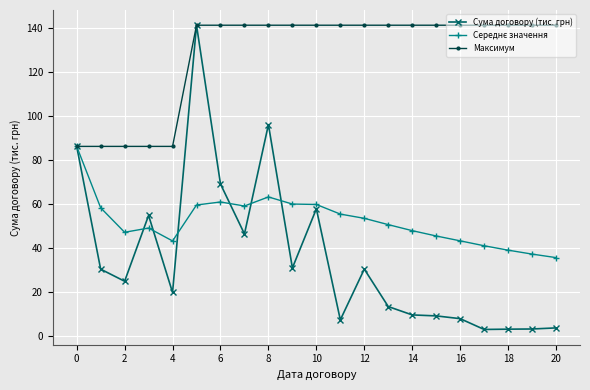

True or false: Сума договору (тис. грн) has more than 0 points higher than both neighbors.

True